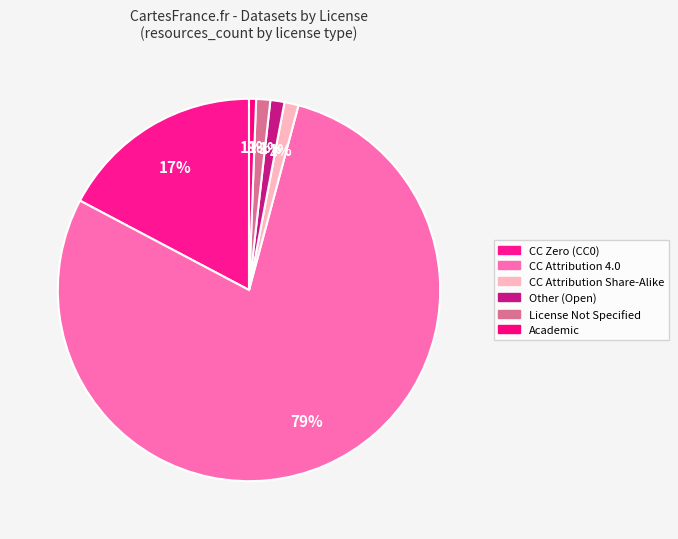

To the nearest percent, what portion does License Not Specified represent?

1%